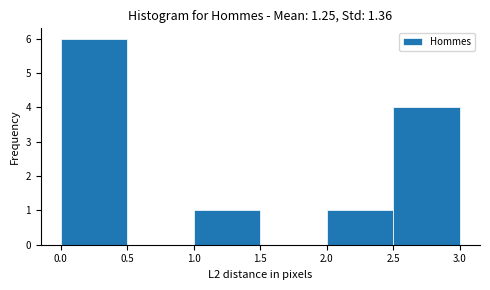

What is the height of the bar covering 0.0 to 0.5 on the x-axis? The values are not printed on the chart, so give them approximately, as read against the axis.

6